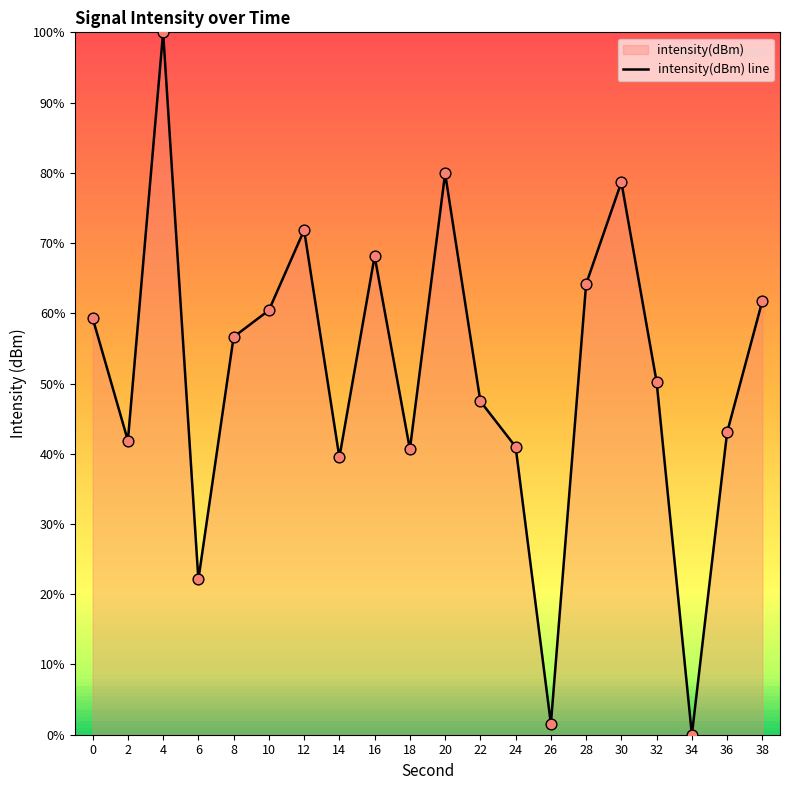

Between 28 and 10, which is larger?

28